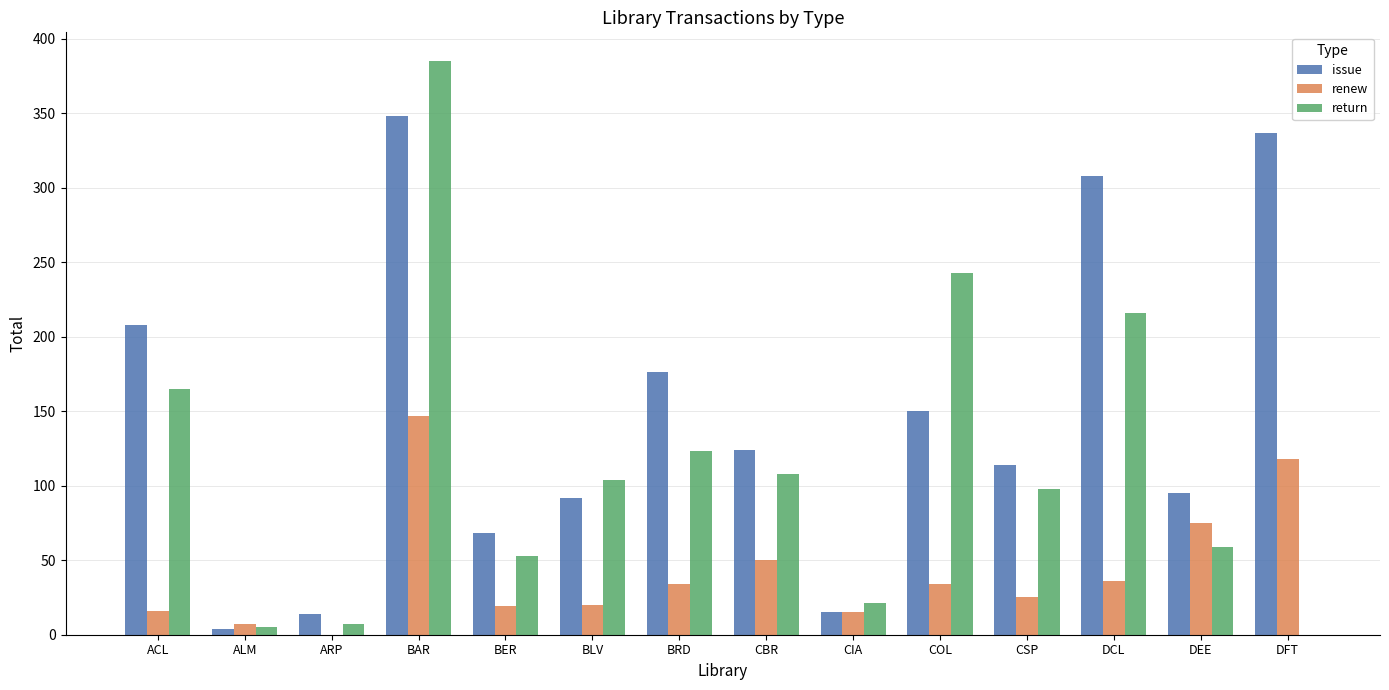

Which series has the largest total across all categories?

issue